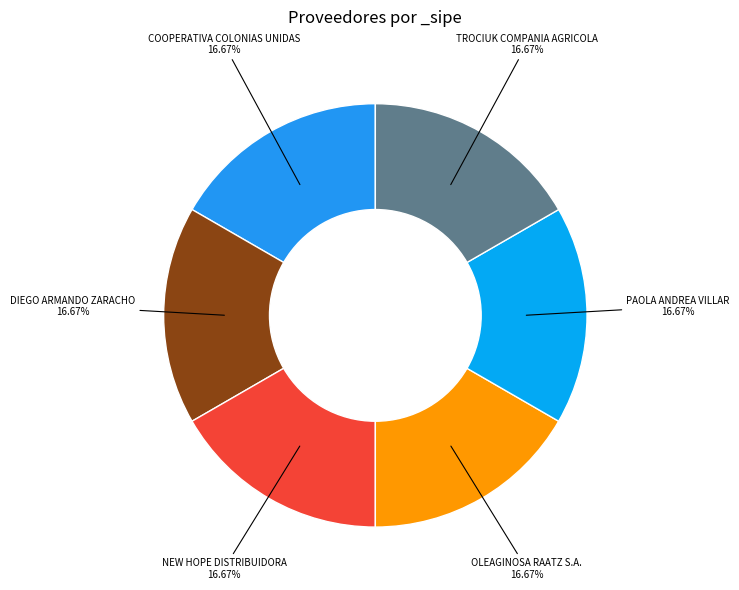

What is the ratio of the value at PAOLA ANDREA VILLAR 16.67% to the value at OLEAGINOSA RAATZ S.A. 16.67%?

1.0